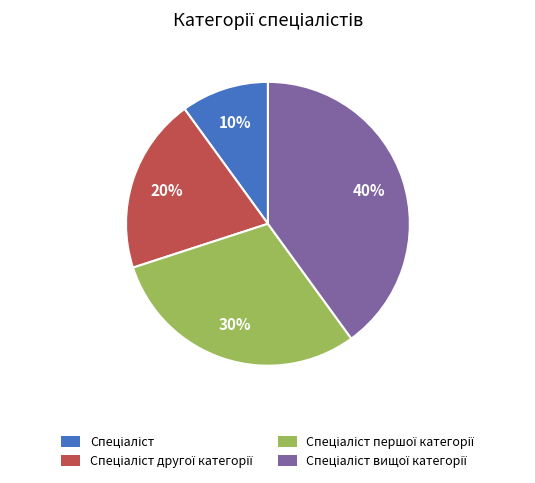

Does any single category account for the majority?

No